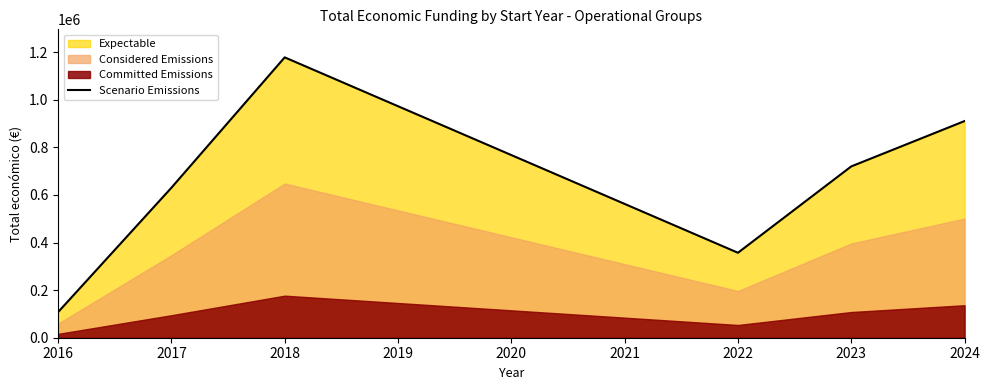

What is the sum of all values?

3903365